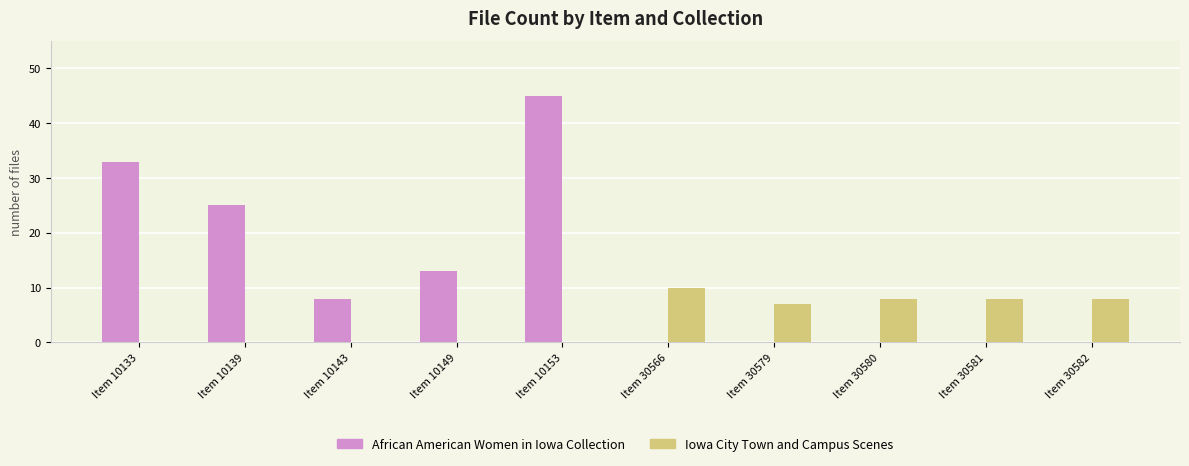

What is the sum of the African American Women in Iowa Collection values at Item 10133 and Item 30579?

33